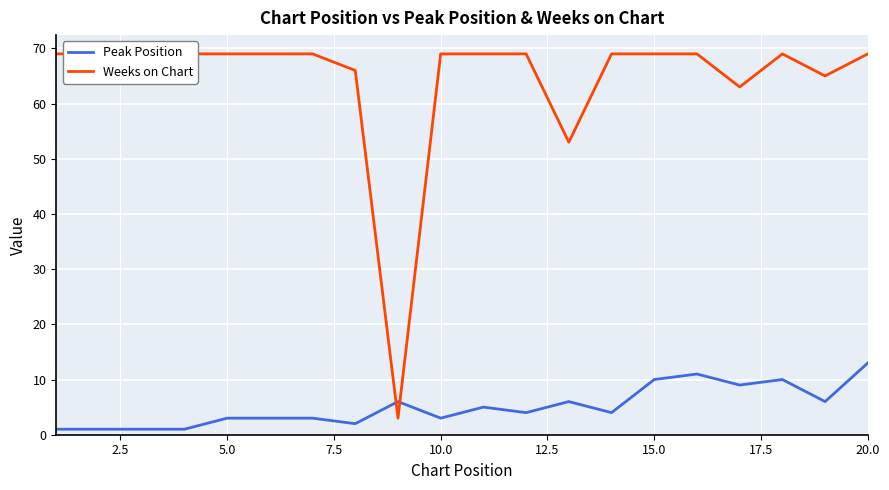

What is the difference between the second highest and second lowest values in the Peak Position series?

10